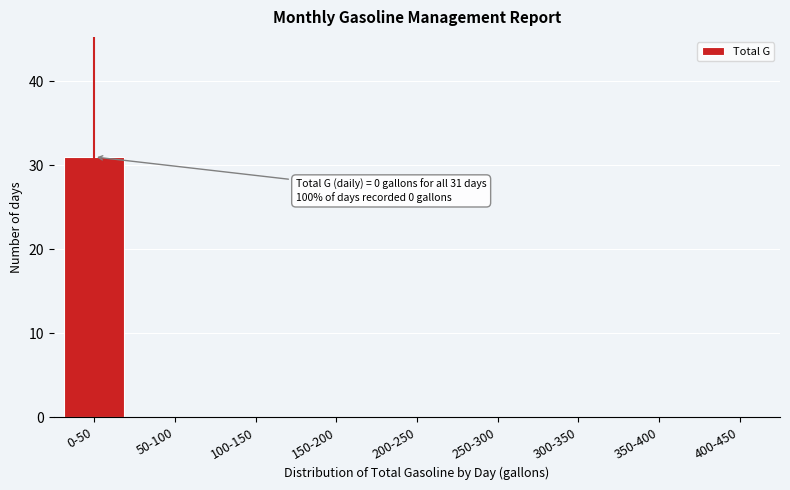

Reading left to right, list all the values displayed in this chart.

0-50=31	50-100=0	100-150=0	150-200=0	200-250=0	250-300=0	300-350=0	350-400=0	400-450=0